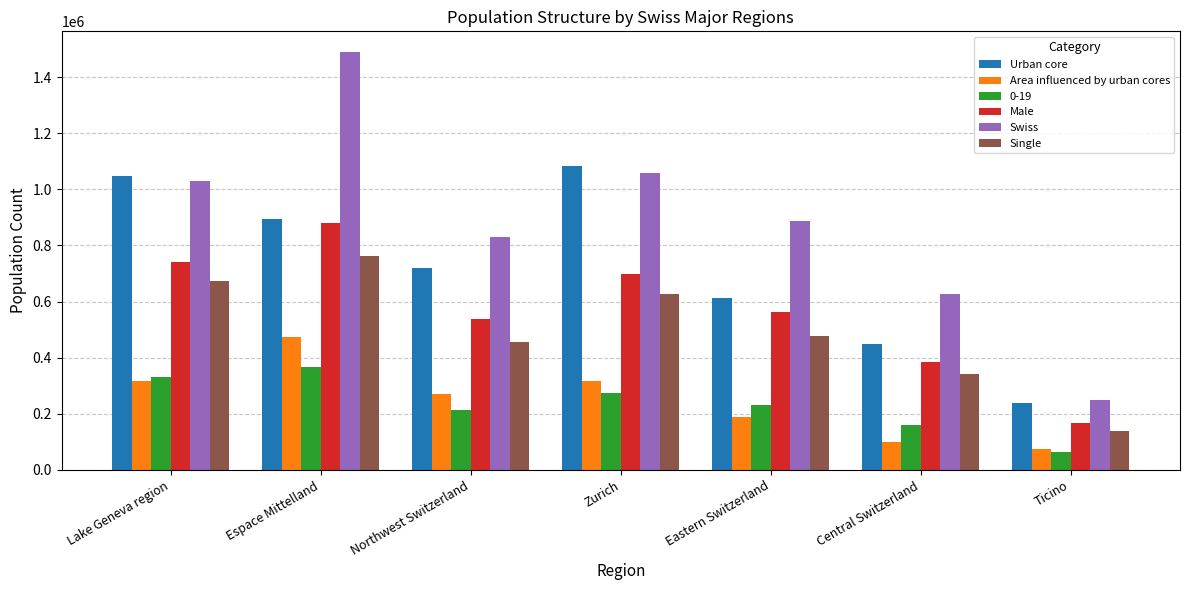

The value of Swiss at Ticino is 52552. True or false?

False